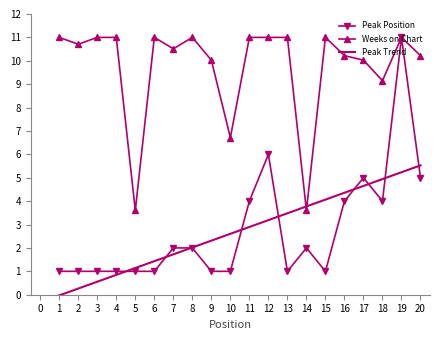

After their last crossing, which series has the higher values: Peak Trend or Weeks on Chart?

Weeks on Chart